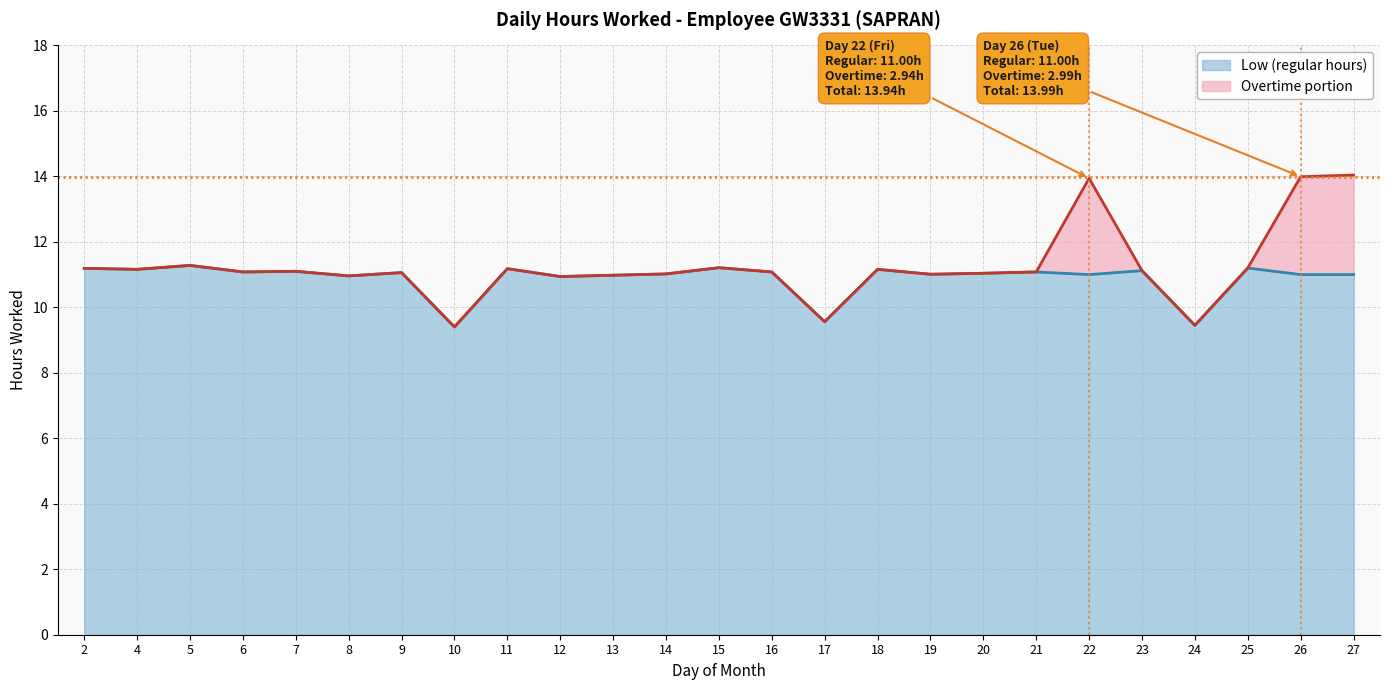

True or false: the data shows 5.7 at 20.

False